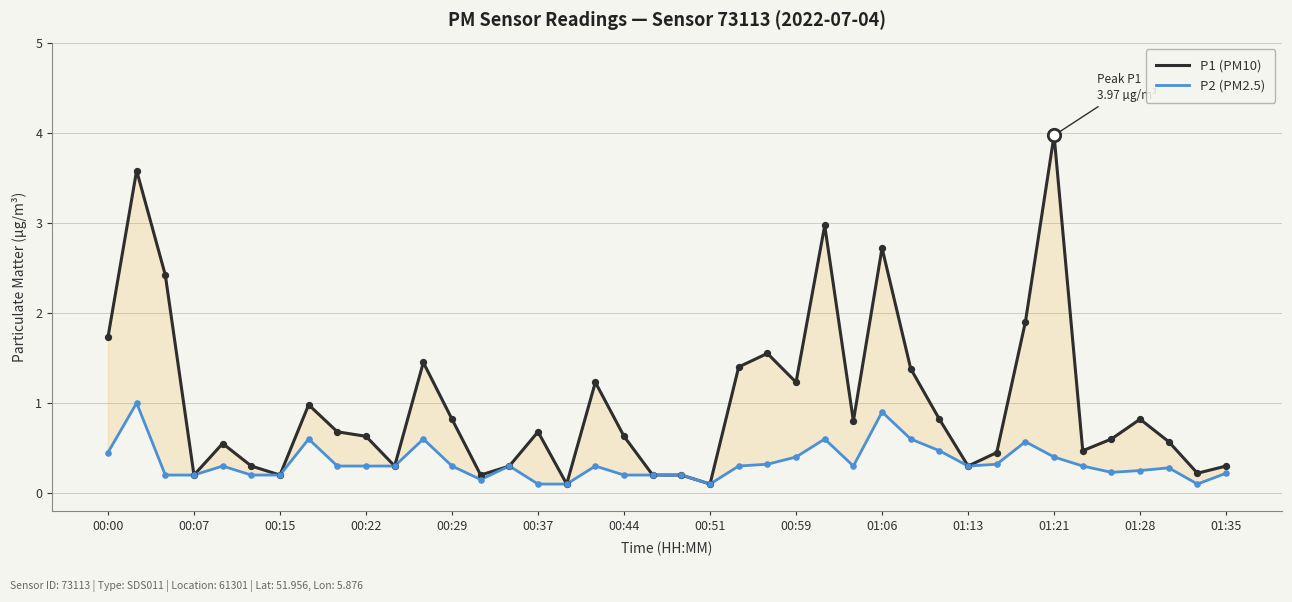

At how many categories does at least one series exceed 0?

40